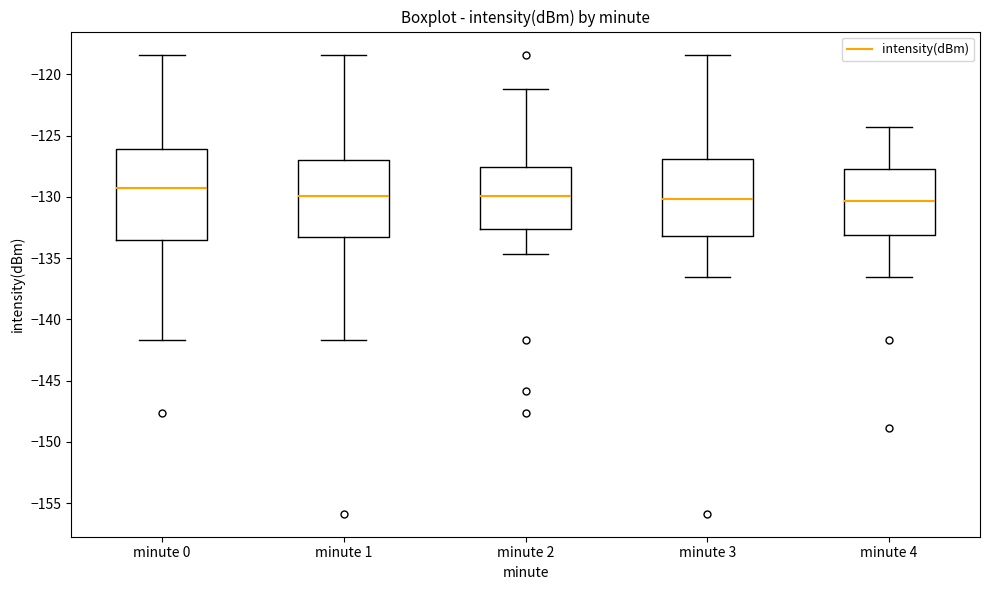

Which box is the tallest, from its lower edge to its upper edge?

minute 0